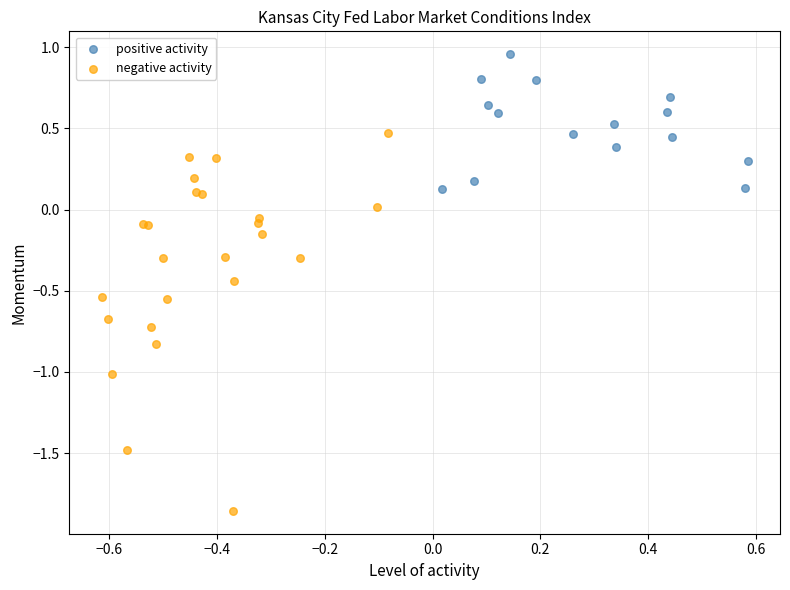

What are all the series names shown in the legend?

positive activity, negative activity